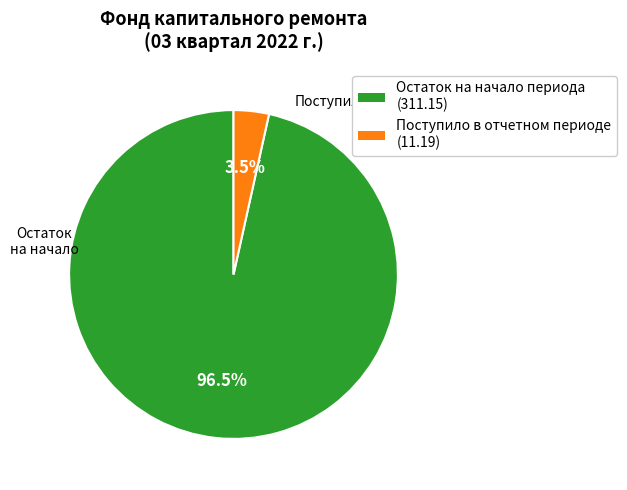

Does Поступило в отчетном периоде (11.19) represent more than half of the total?

No